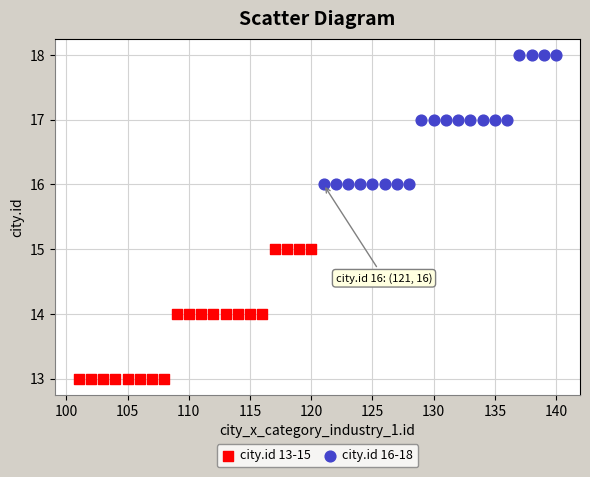

What are all the series names shown in the legend?

city.id 13-15, city.id 16-18